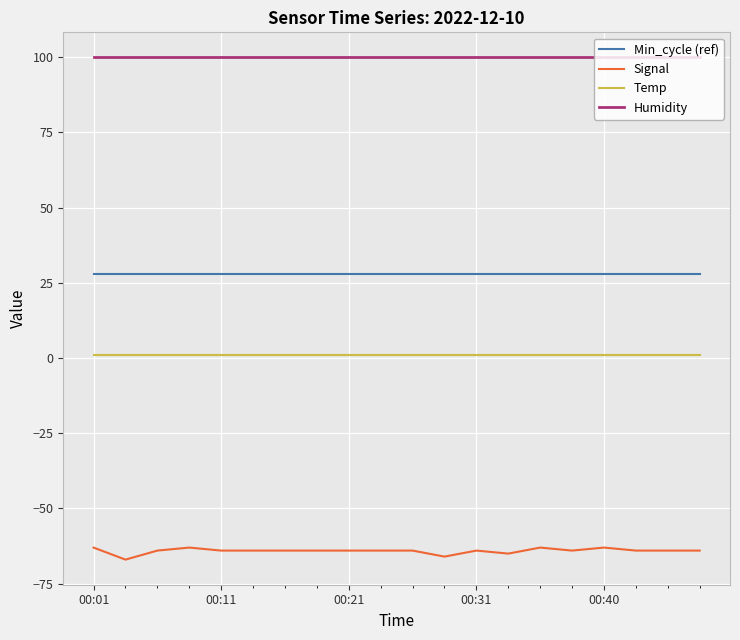

True or false: Temp and Min_cycle (ref) intersect in this chart.

False